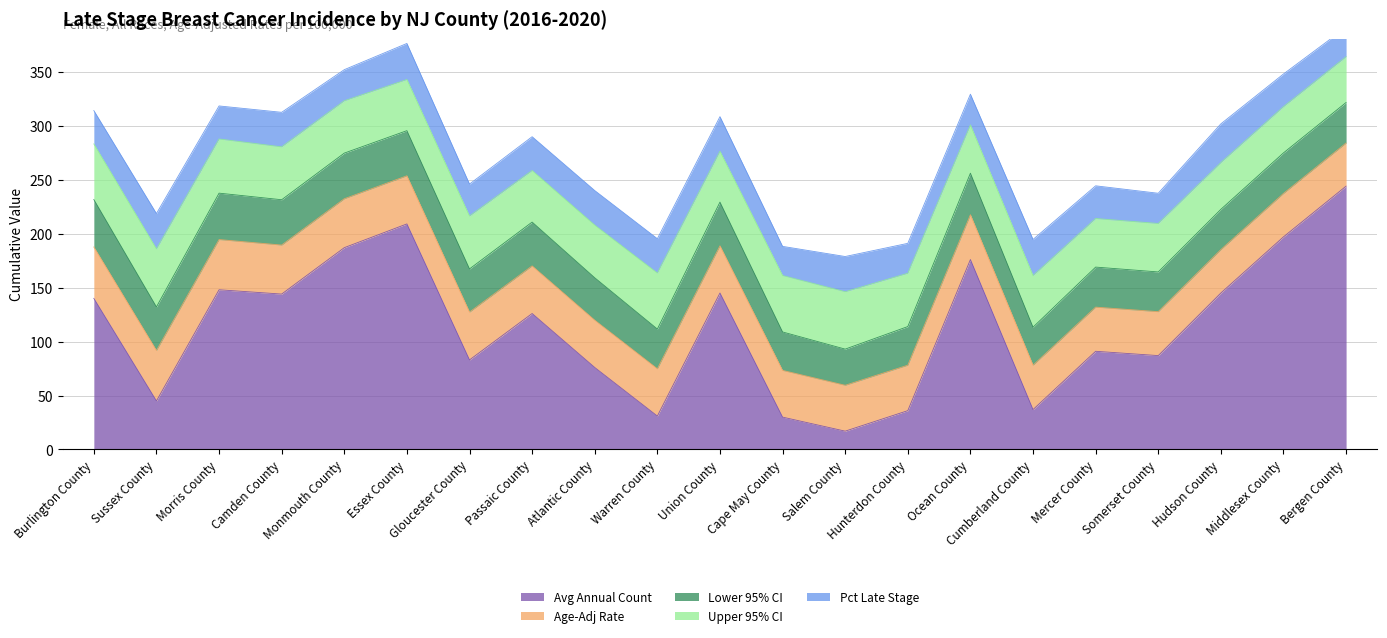

Read the Pct Late Stage value at Monmouth County.

28.8